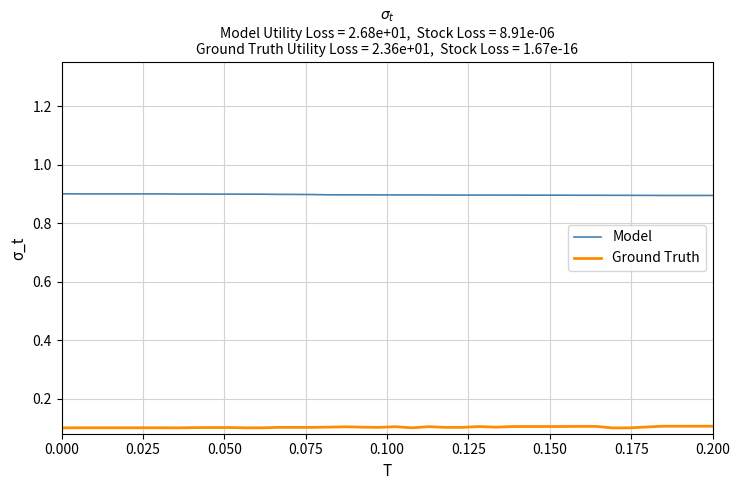

Rank the series by their maximum value, from lowest to highest.

Ground Truth, Model